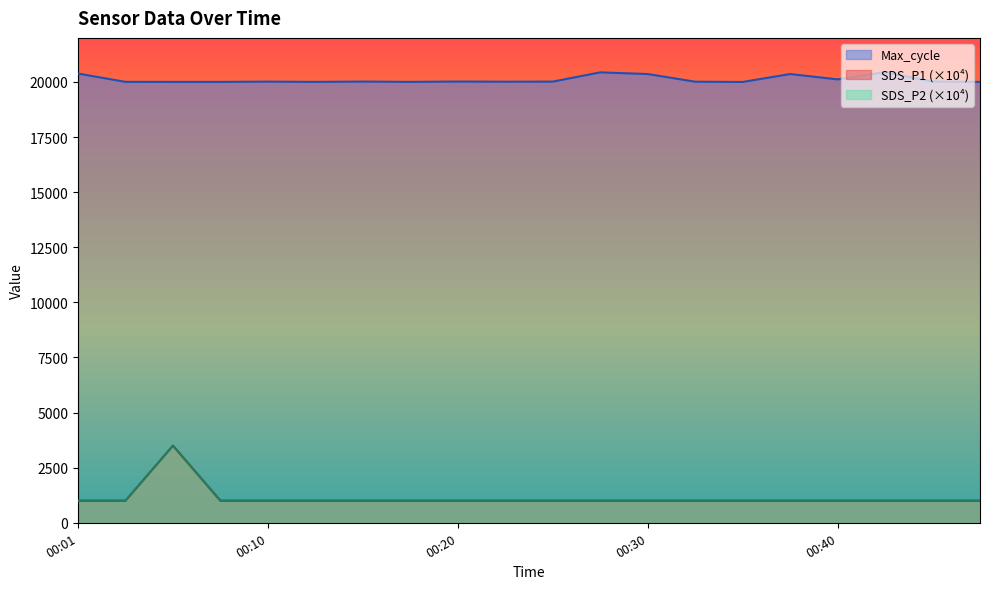

Rank the categories by SDS_P2 value from lowest to highest.

00:01, 00:03, 00:08, 00:10, 00:13, 00:15, 00:18, 00:20, 00:23, 00:25, 00:27, 00:30, 00:32, 00:35, 00:37, 00:40, 00:42, 00:44, 00:47, 00:05